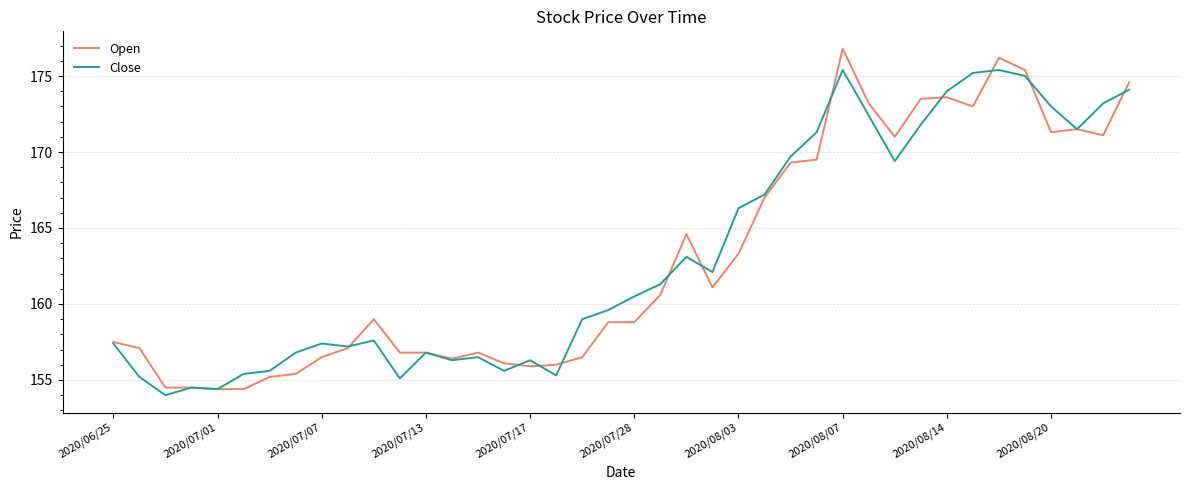

Rank the series by their maximum value, from highest to lowest.

Open, Close